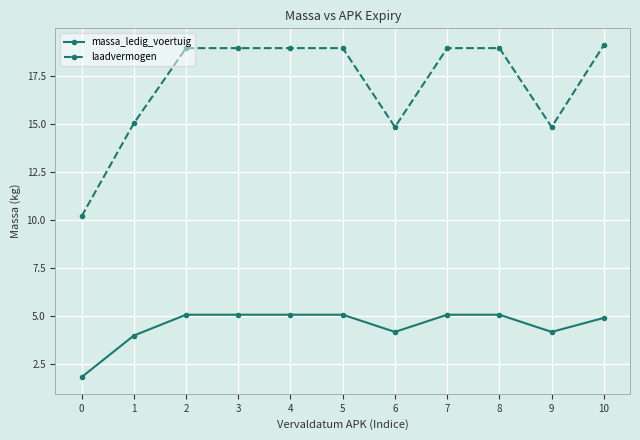

True or false: massa_ledig_voertuig and laadvermogen intersect in this chart.

False